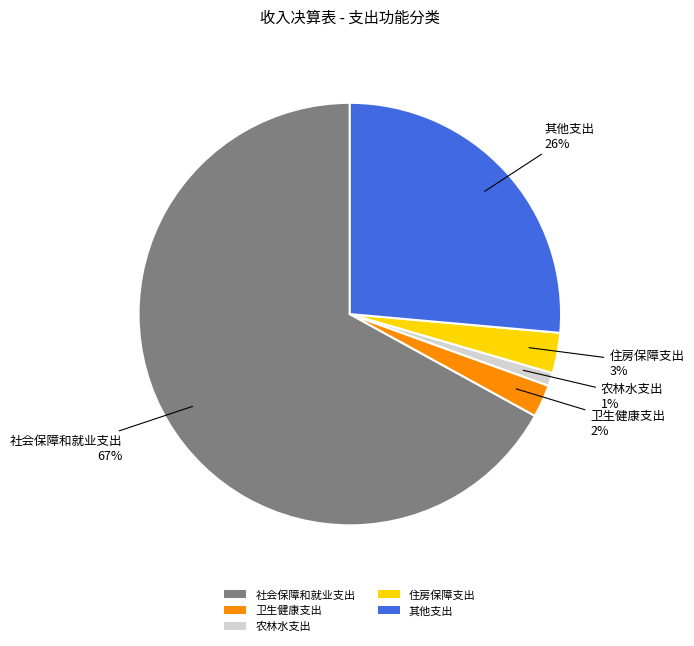

To the nearest percent, what is the average slice percentage?

20%